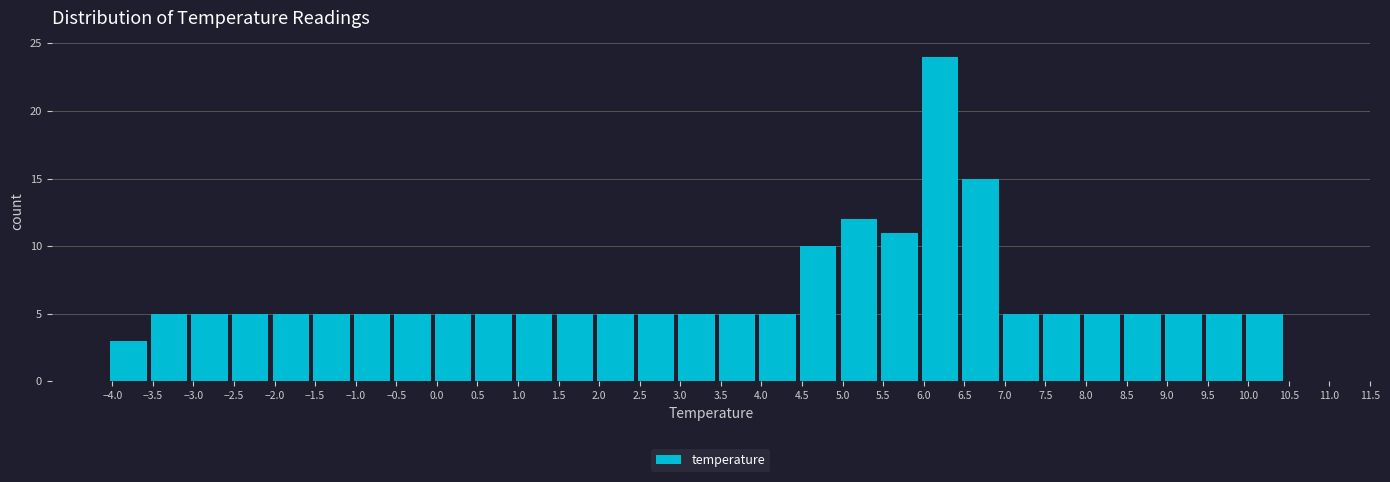

Reading left to right, list every bar in this chart as the range it spans on the x-axis followed by its height. The values are not printed on the chart, so give them approximately, as read against the axis.

-4.05 to -3.55: 3
-3.55 to -3.05: 5
-3.05 to -2.55: 5
-2.55 to -2.05: 5
-2.05 to -1.55: 5
-1.55 to -1.05: 5
-1.05 to -0.55: 5
-0.55 to -0.05: 5
-0.05 to 0.45: 5
0.45 to 0.95: 5
0.95 to 1.45: 5
1.45 to 1.95: 5
1.95 to 2.45: 5
2.45 to 2.95: 5
2.95 to 3.45: 5
3.45 to 3.95: 5
3.95 to 4.45: 5
4.45 to 4.95: 10
4.95 to 5.45: 12
5.45 to 5.95: 11
5.95 to 6.45: 24
6.45 to 6.95: 15
6.95 to 7.45: 5
7.45 to 7.95: 5
7.95 to 8.45: 5
8.45 to 8.95: 5
8.95 to 9.45: 5
9.45 to 9.95: 5
9.95 to 10.45: 5